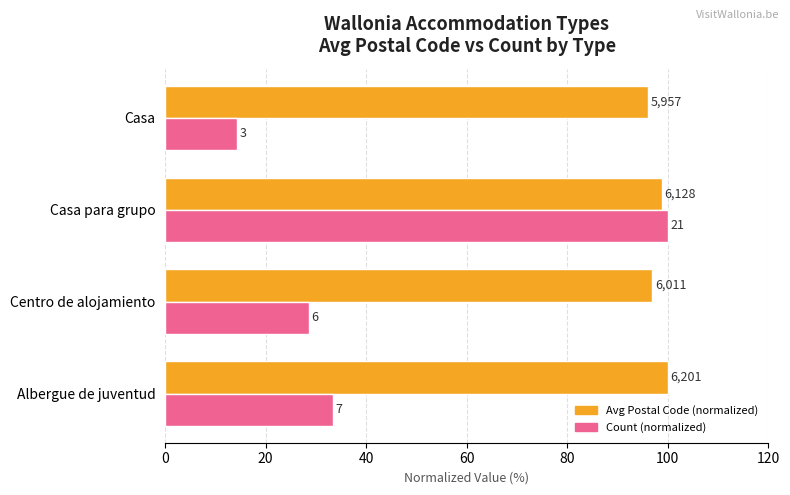

What are all the series names shown in the legend?

Avg Postal Code (normalized), Count (normalized)